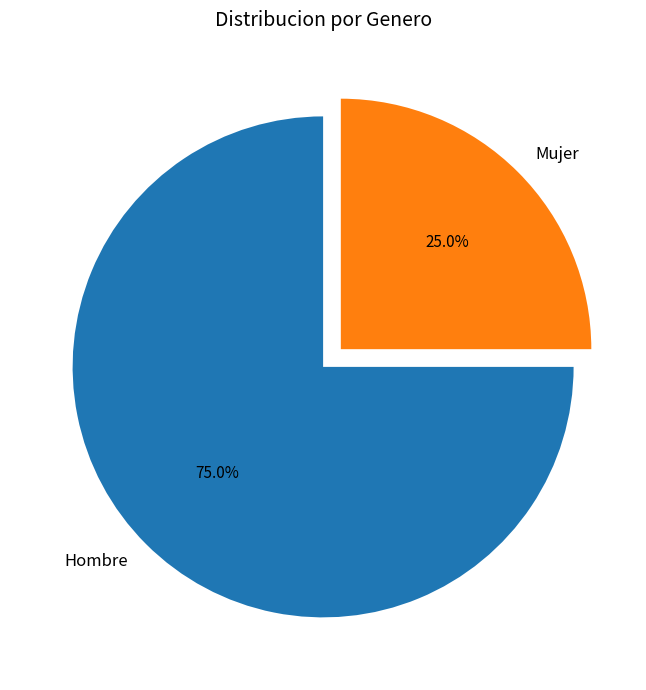

To the nearest percent, what portion does Hombre represent?

75%